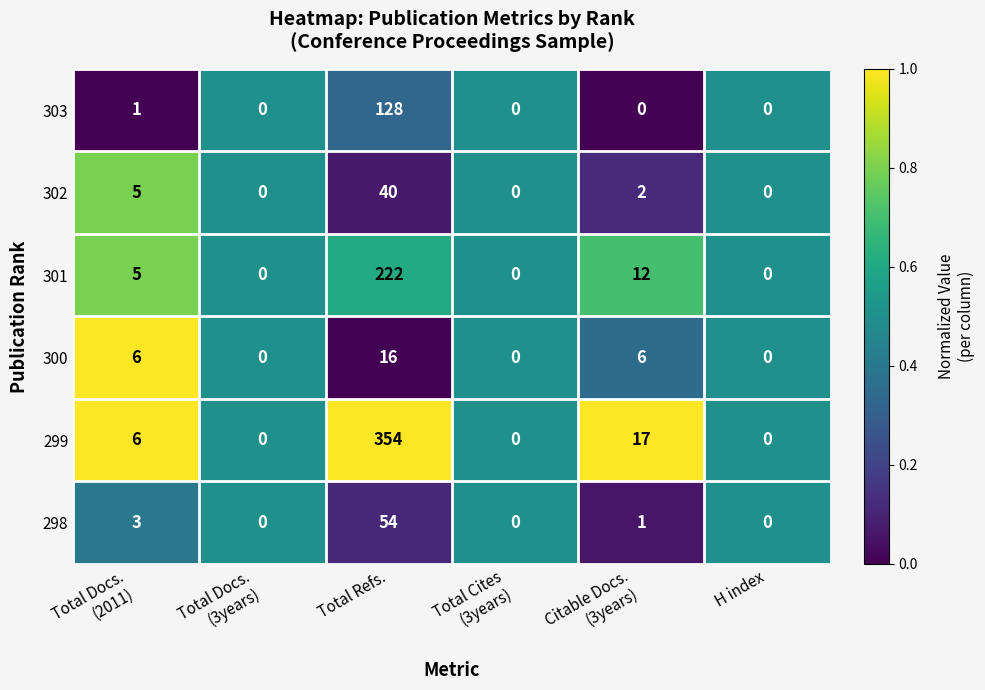

How many distinct data groups are displayed?

6